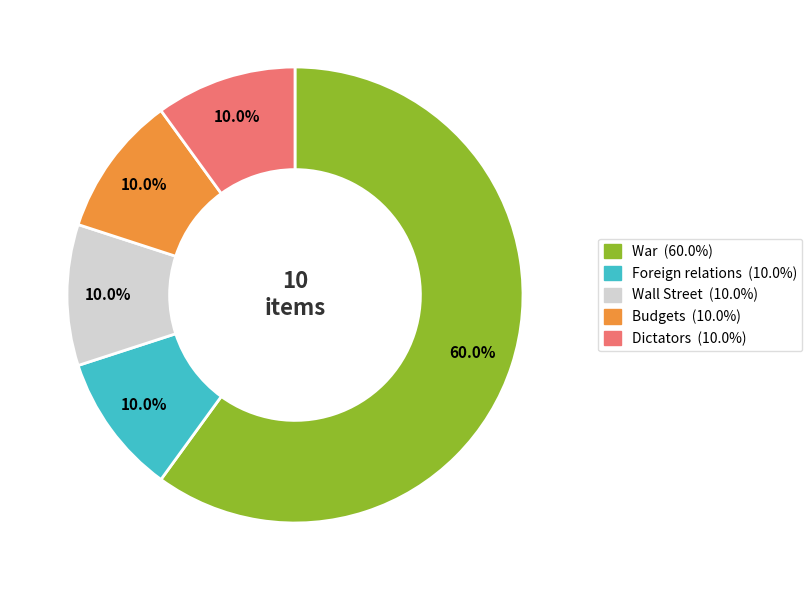

How many segments does this pie chart have?

5